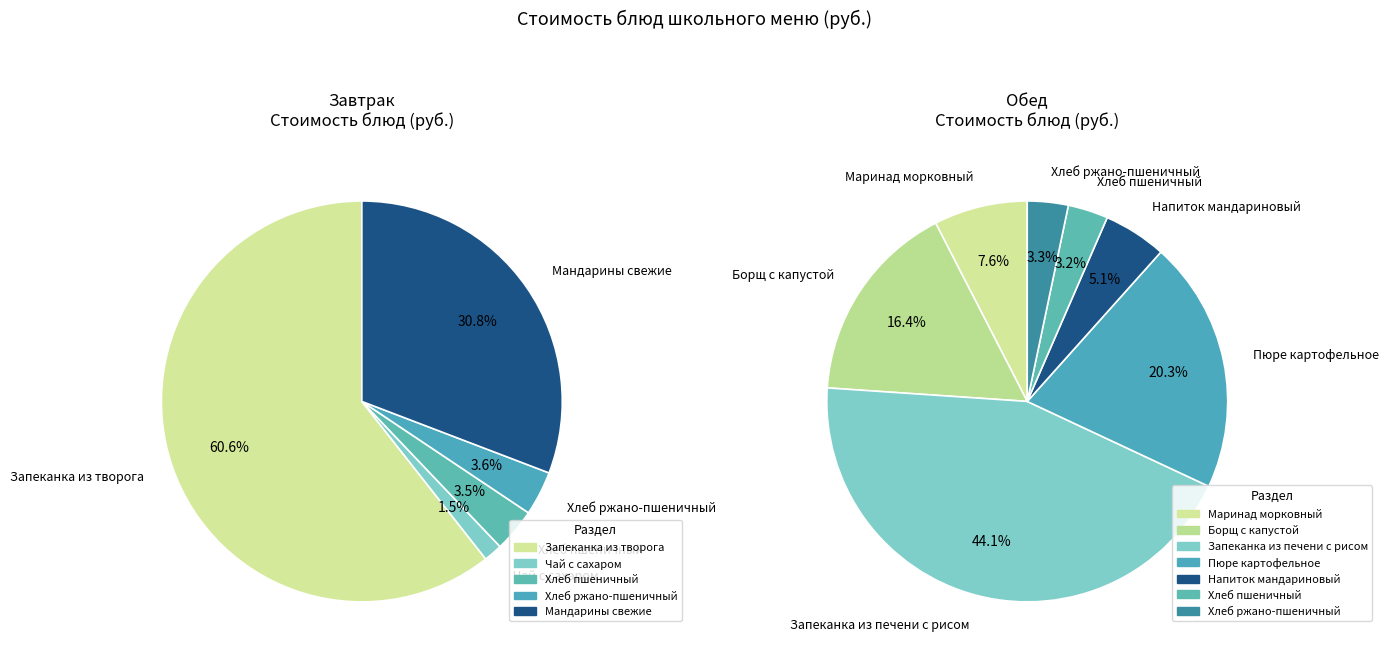

How many slices are in this pie chart?

12